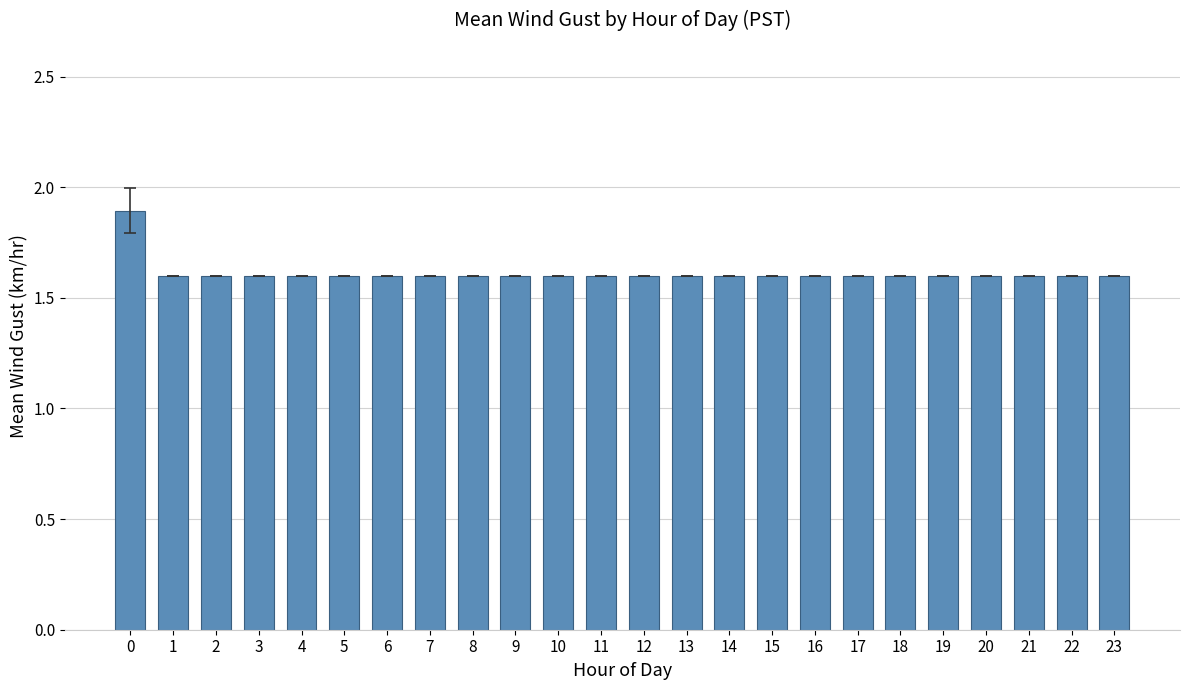

Does the chart contain stacked bars?

No